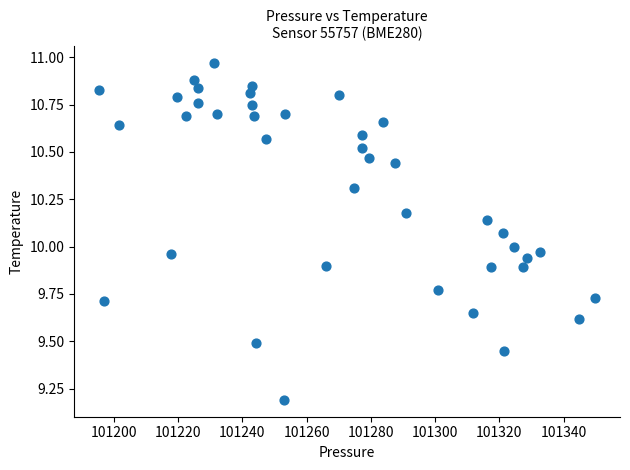

What is the range of Y values (max minus min)?

1.8